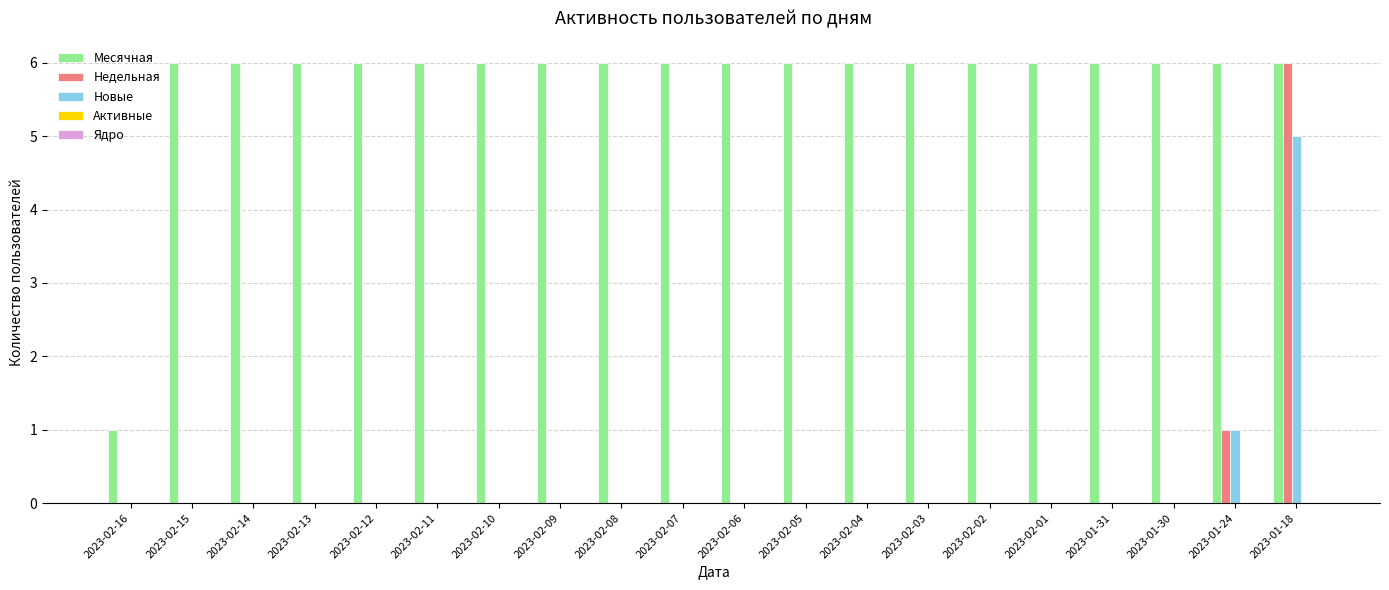

What is the greatest value displayed?

6